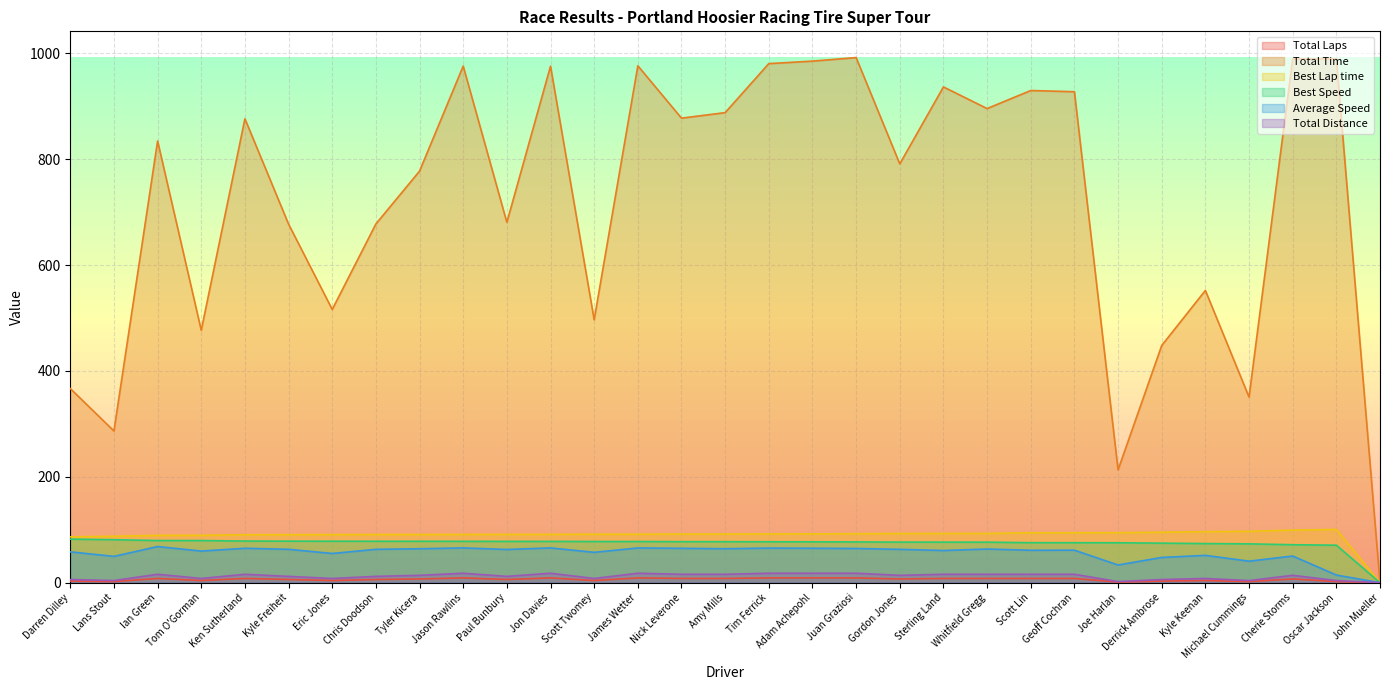

What is the value of the Total Laps point at the 20th from the left?

7.0